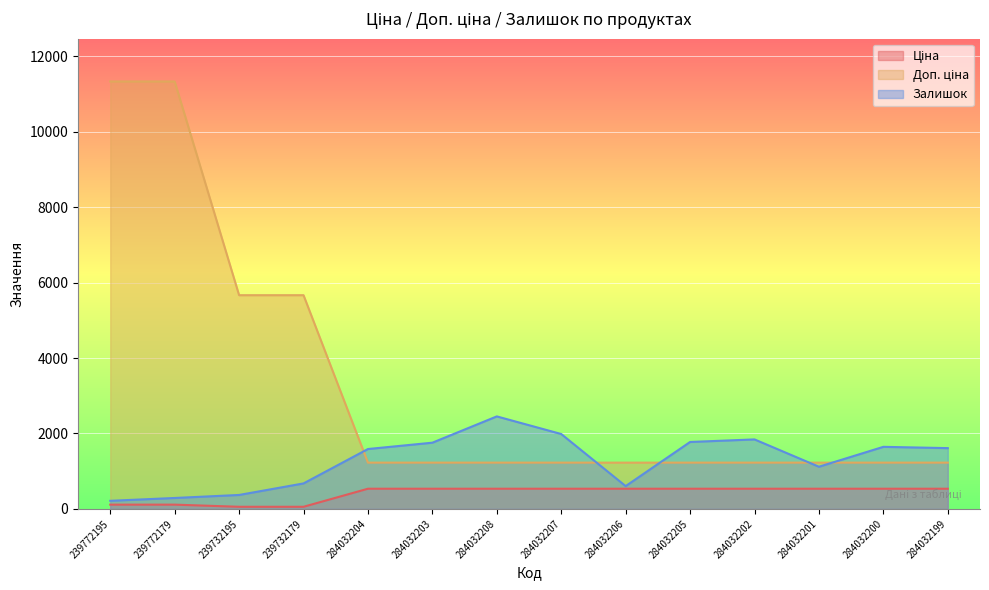

True or false: Доп. ціна and Ціна intersect in this chart.

False